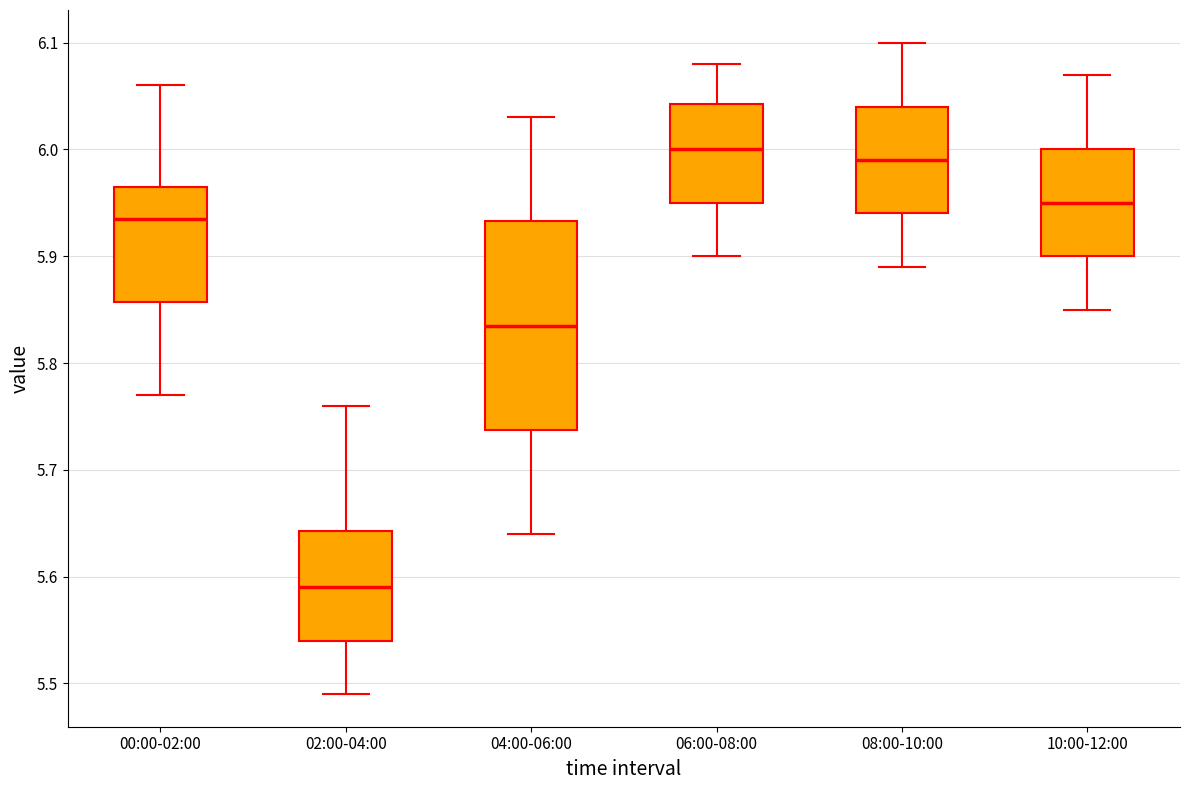

Reading left to right, read every box against the y-axis: the position of its median line, the range the box covers, and the ends of its whiskers. The values are not printed on the chart, so give them approximately, as read against the axis.

00:00-02:00: median 5.94, box 5.86 to 5.97, whiskers 5.77 to 6.06
02:00-04:00: median 5.59, box 5.54 to 5.64, whiskers 5.49 to 5.76
04:00-06:00: median 5.84, box 5.74 to 5.93, whiskers 5.64 to 6.03
06:00-08:00: median 6.00, box 5.95 to 6.04, whiskers 5.90 to 6.08
08:00-10:00: median 5.99, box 5.94 to 6.04, whiskers 5.89 to 6.10
10:00-12:00: median 5.95, box 5.90 to 6.00, whiskers 5.85 to 6.07